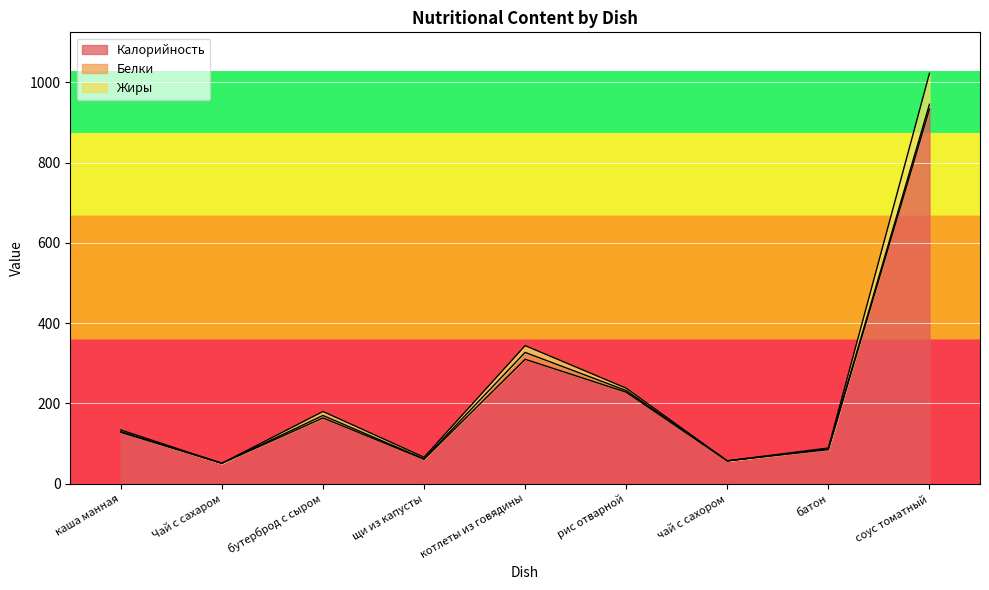

The Жиры series shows 112 at рис отварной. True or false?

False